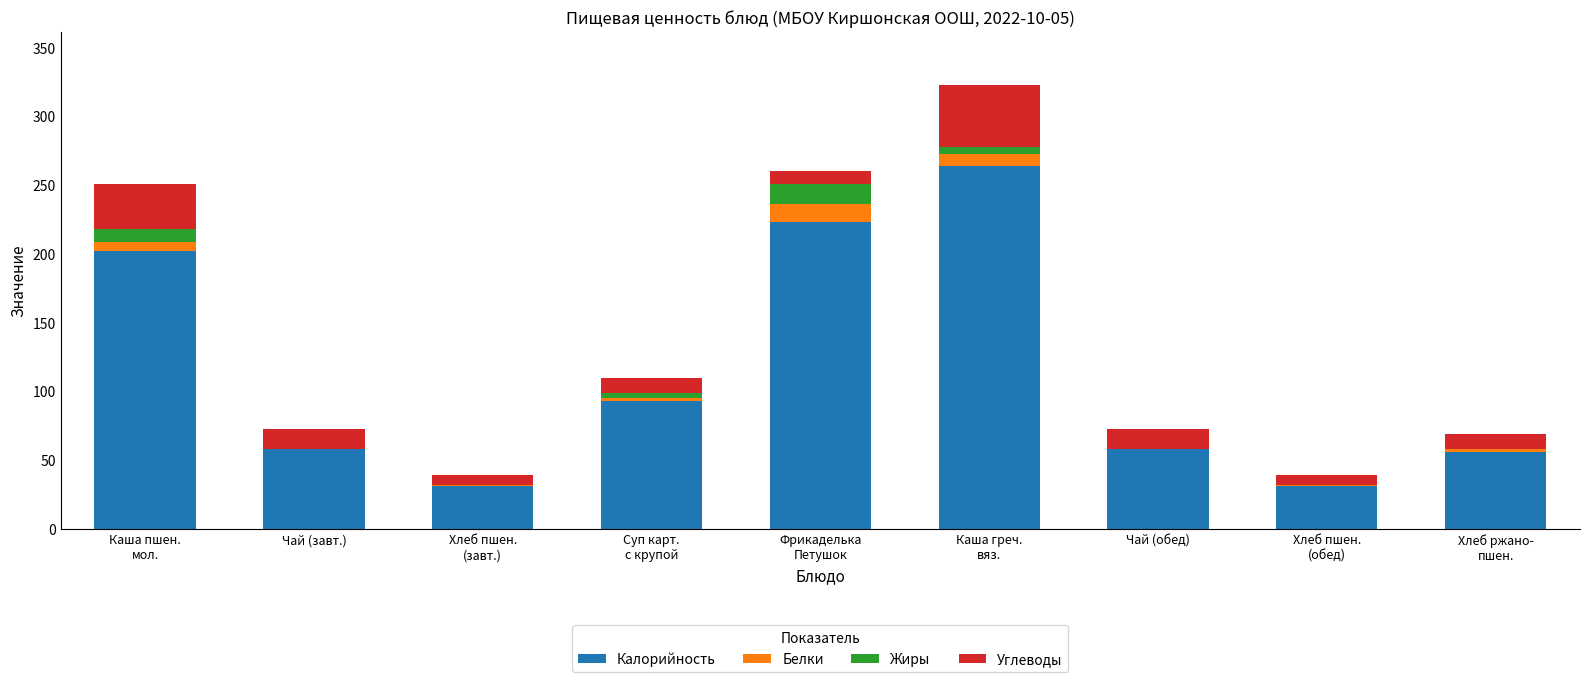

Are the bars horizontal?

No